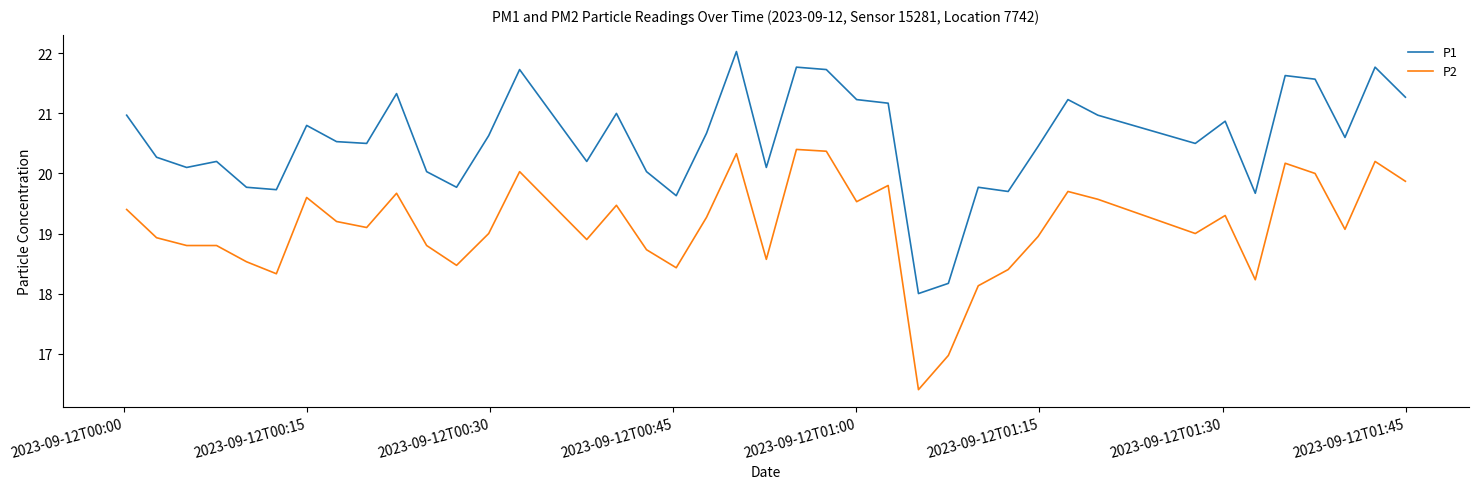

What is the difference between the maximum and minimum values in the P1 series?

4.0